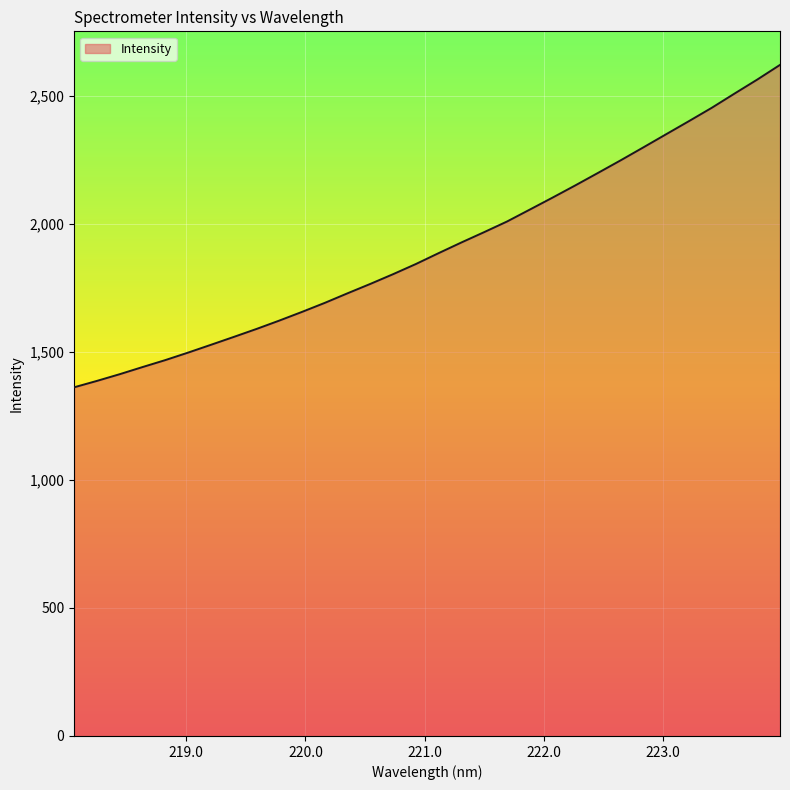

What is the maximum value shown in the chart?

2621.4